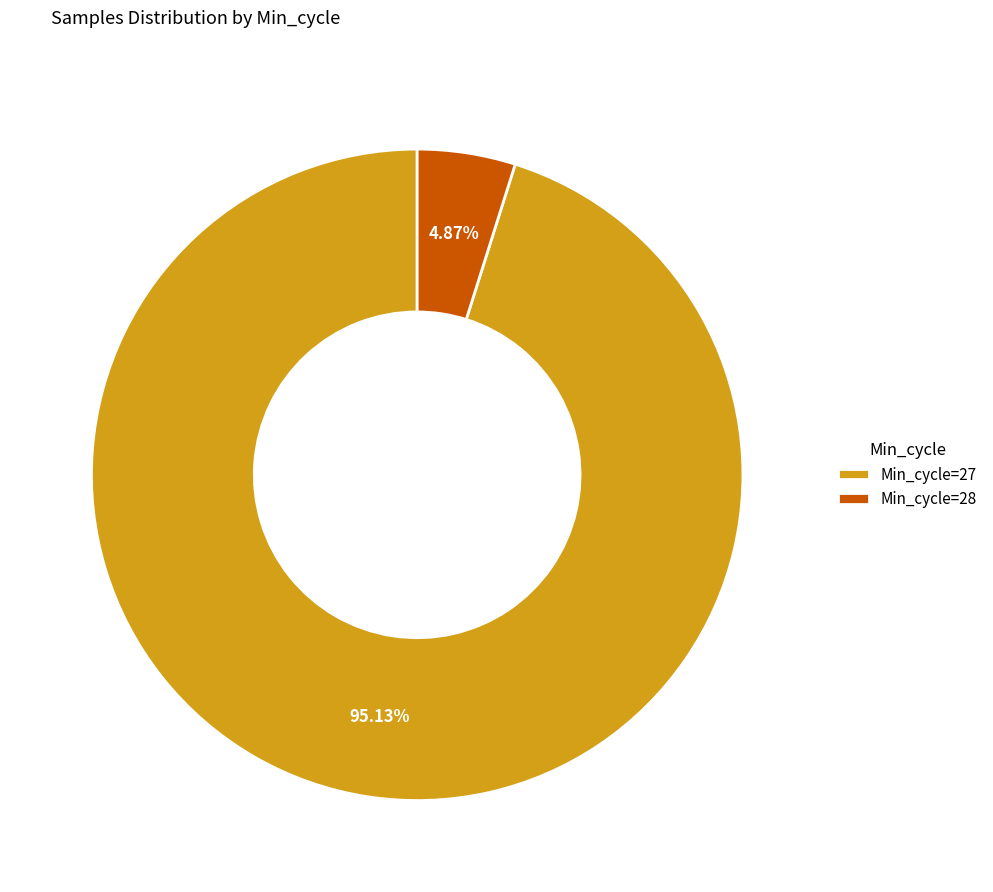

Rank the categories by value from lowest to highest.

Min_cycle=28, Min_cycle=27